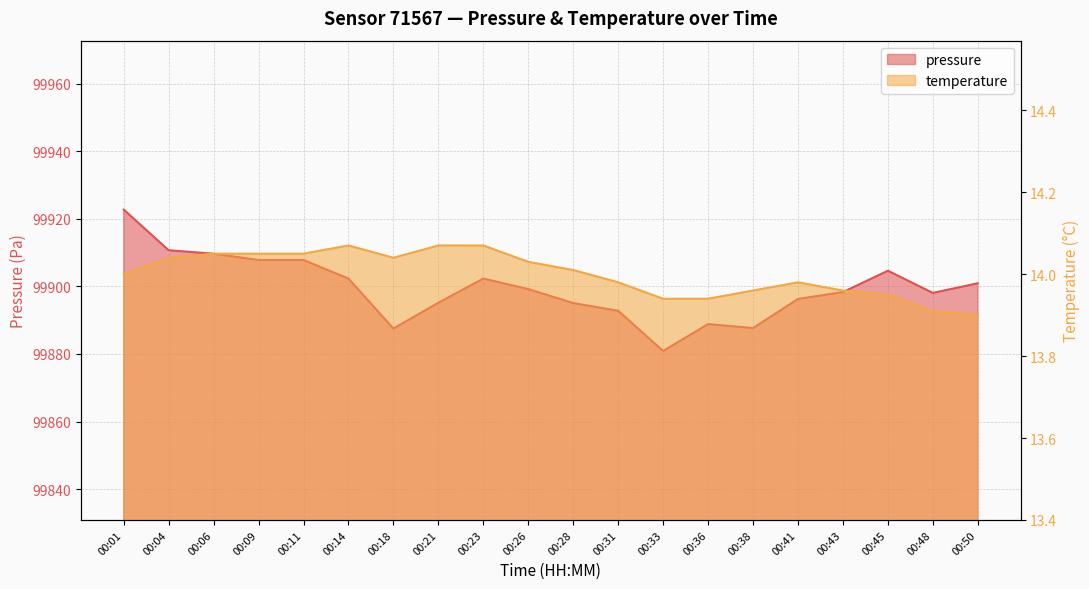

How many interior local valleys does the temperature series have?

1